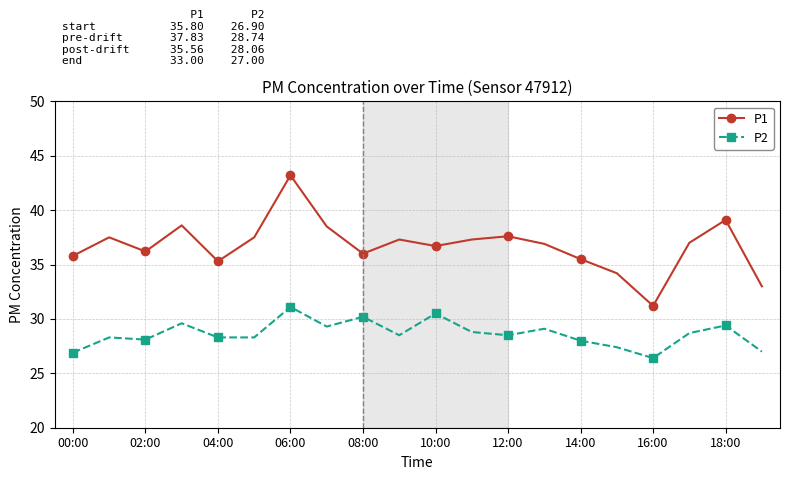

At how many categories does at least one series exceed 30?

20